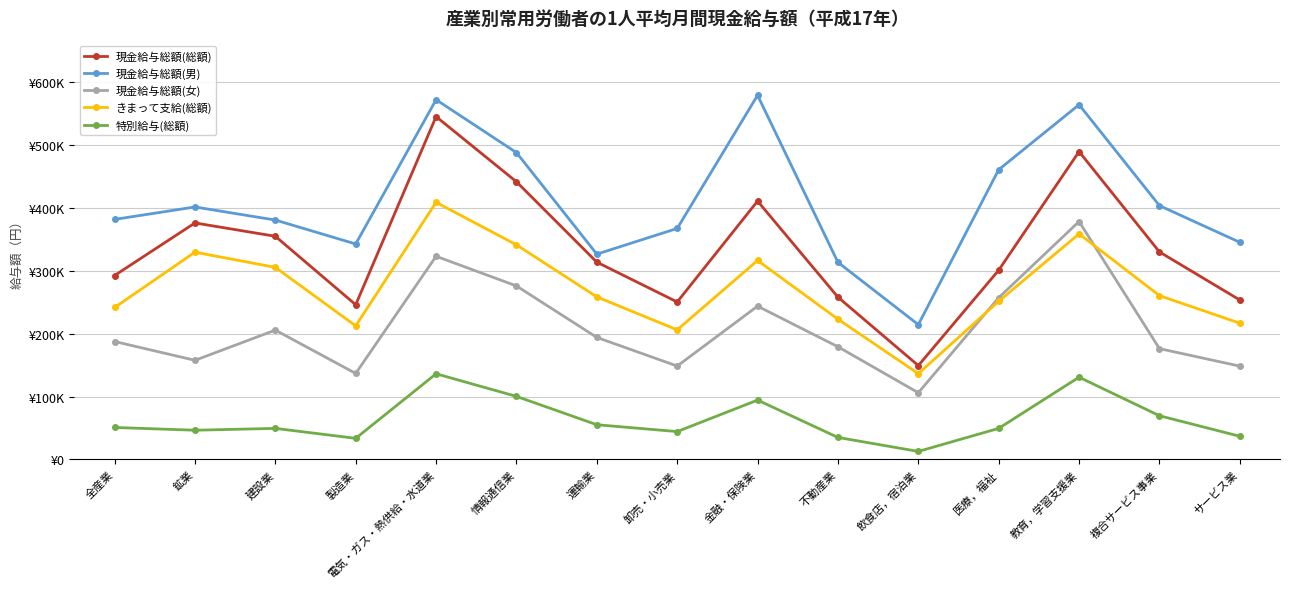

Does the chart have visible grid lines?

Yes